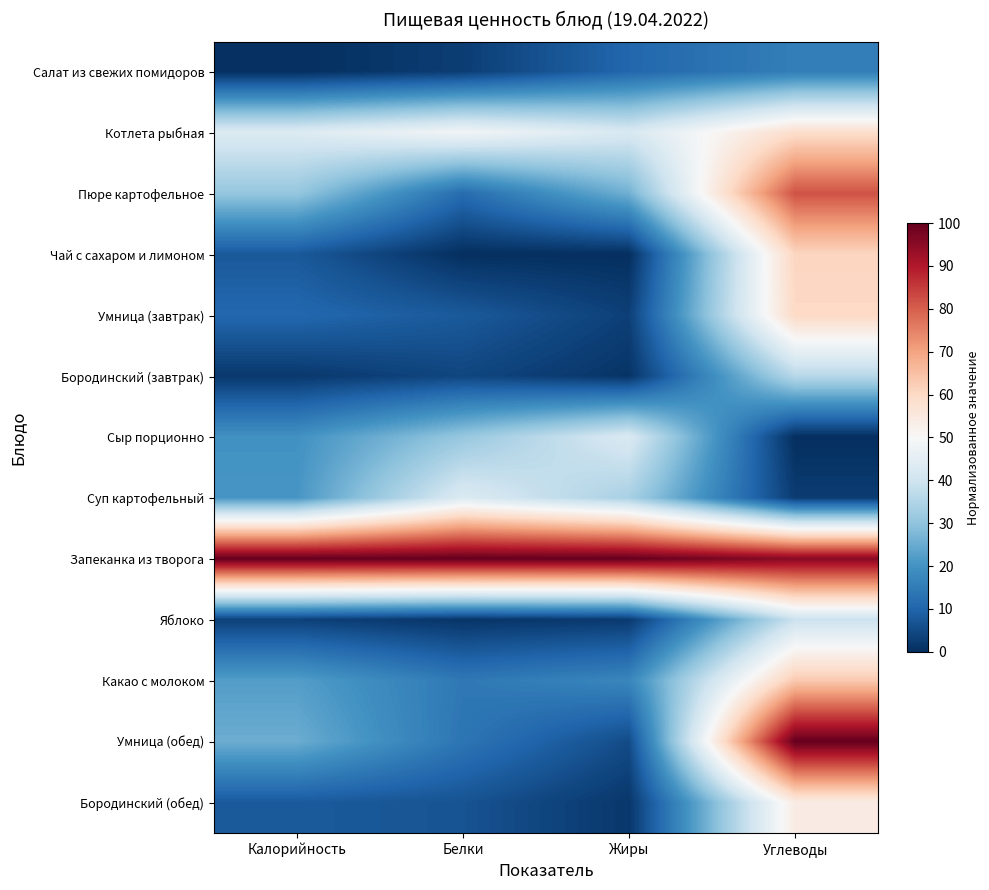

Which series has the widest spread of values?

Умница (обед)